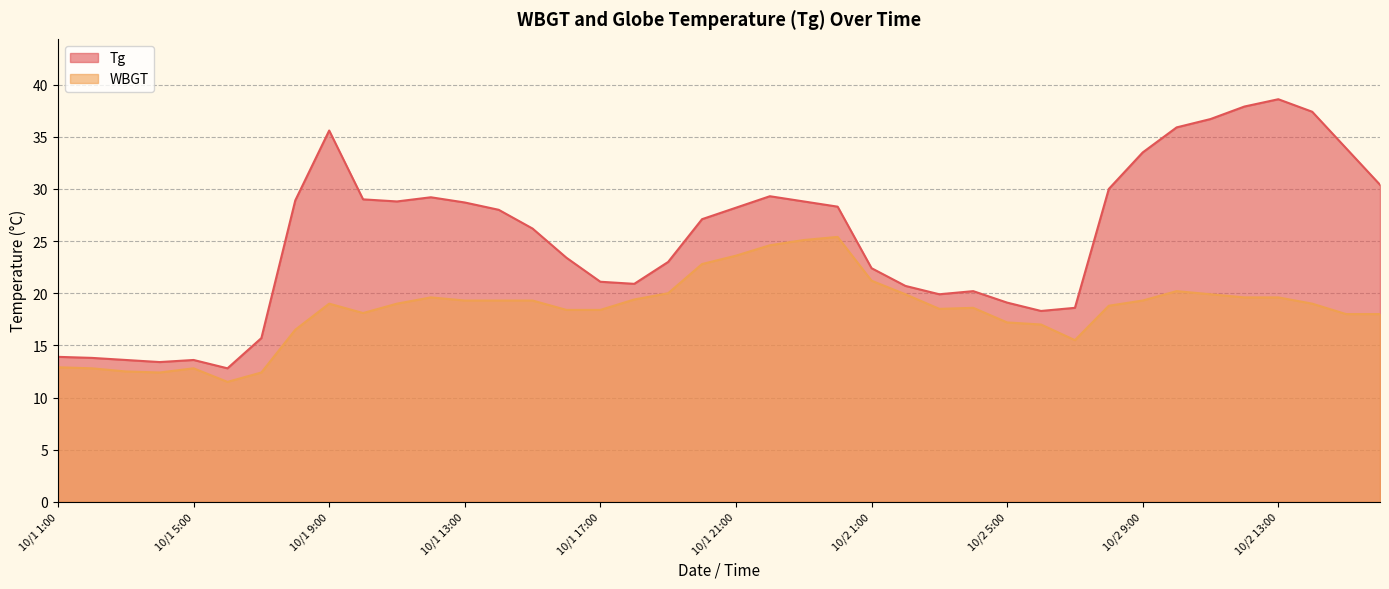

Which series has the largest total across all categories?

Tg